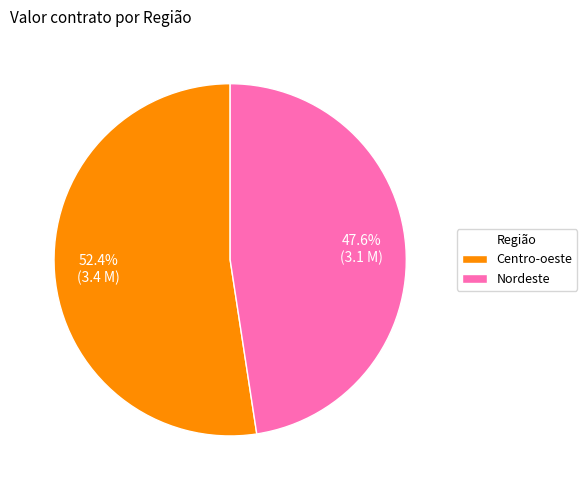

The Centro-oeste slice represents 42% of the pie. True or false?

False